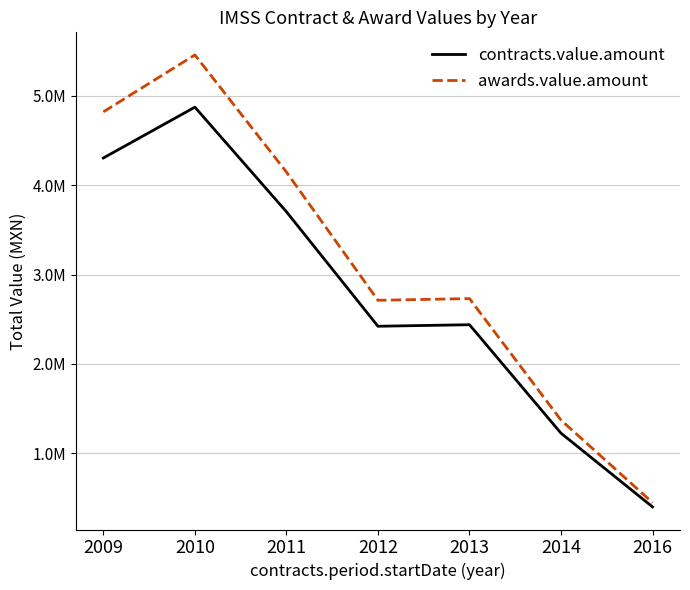

True or false: contracts.value.amount and awards.value.amount intersect in this chart.

False